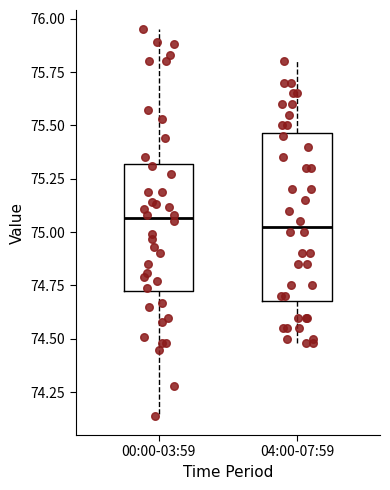

Where does the lower whisker of the box for 00:00-03:59 end on the y-axis? The values are not printed on the chart, so give them approximately, as read against the axis.

74.15